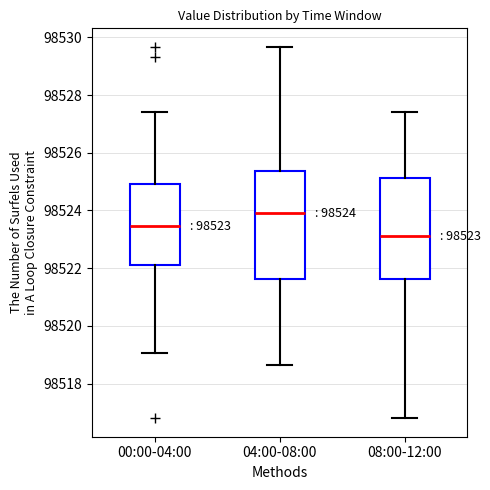

Which box is the tallest, from its lower edge to its upper edge?

04:00-08:00